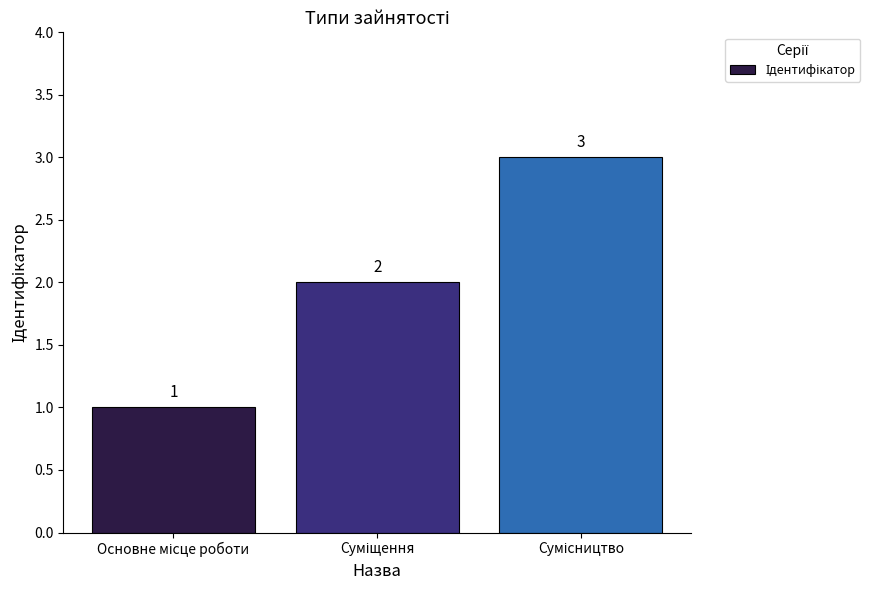

How many values are between 1 and 3?

3